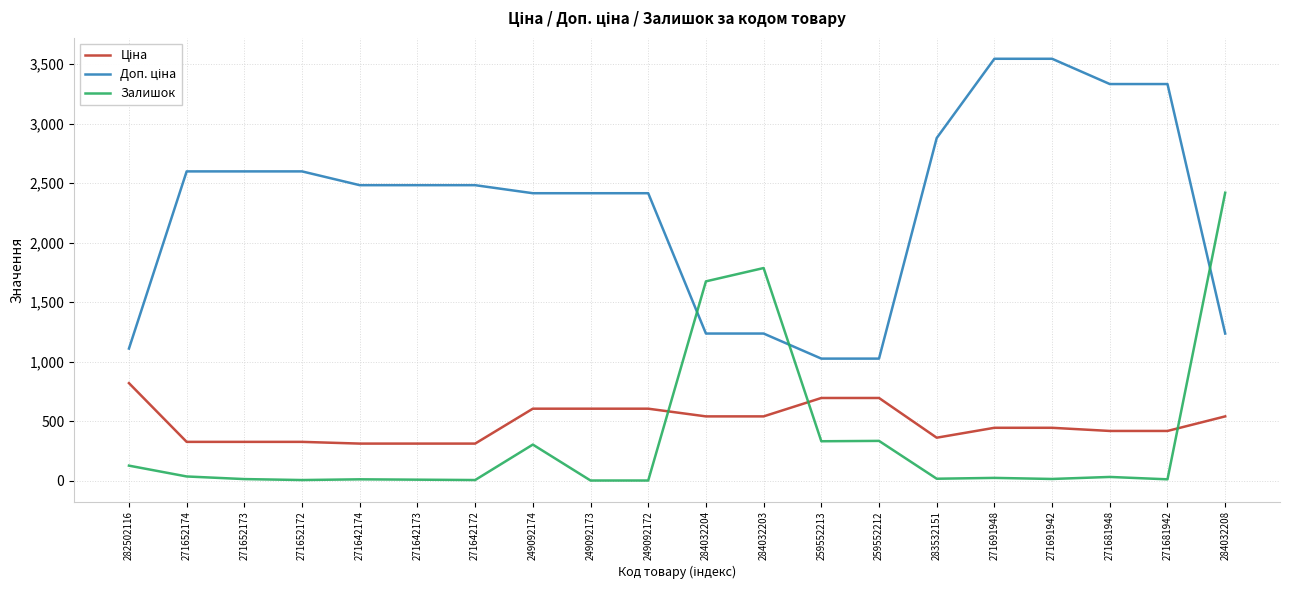

What is the difference between the maximum and minimum values in the Залишок series?

2419.0